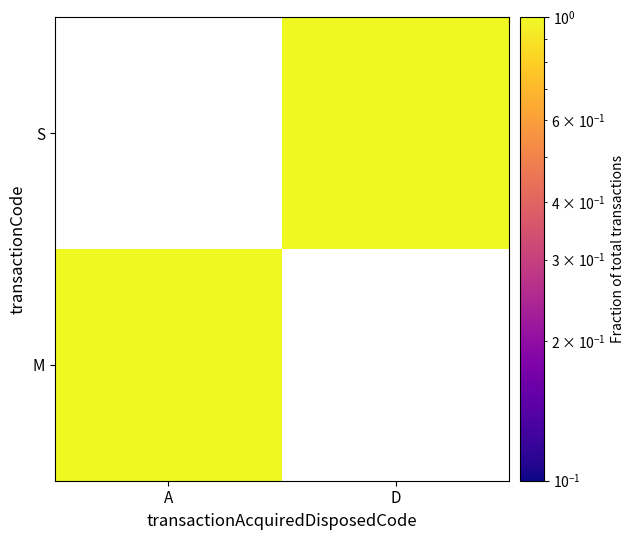

Reading left to right, transcribe all the data shown in this chart.

1	0	0	1